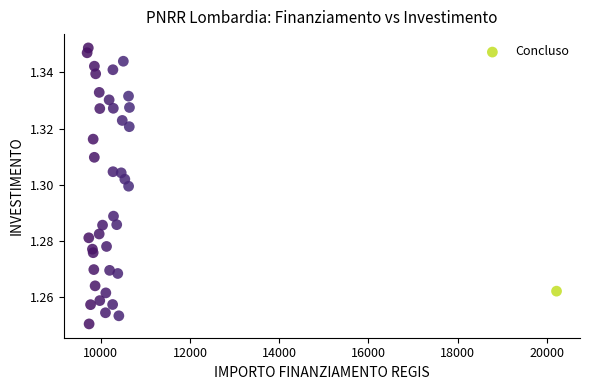

What is the range of X values (max minus min)?

10526.0